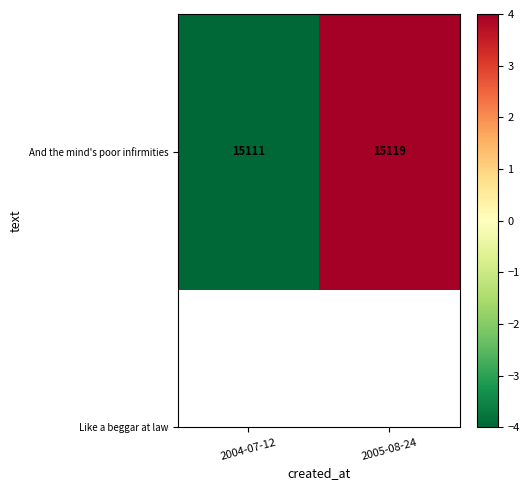

True or false: the data shows -4 at 2004-07-12.

True